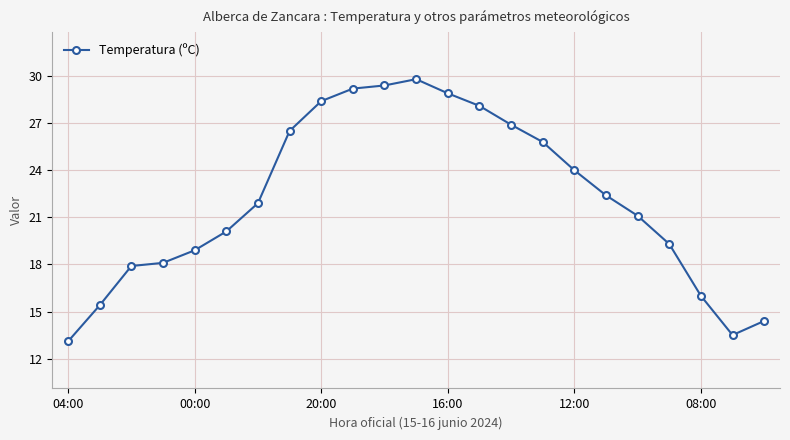

True or false: there are more than 2 points higher than both neighbors.

False